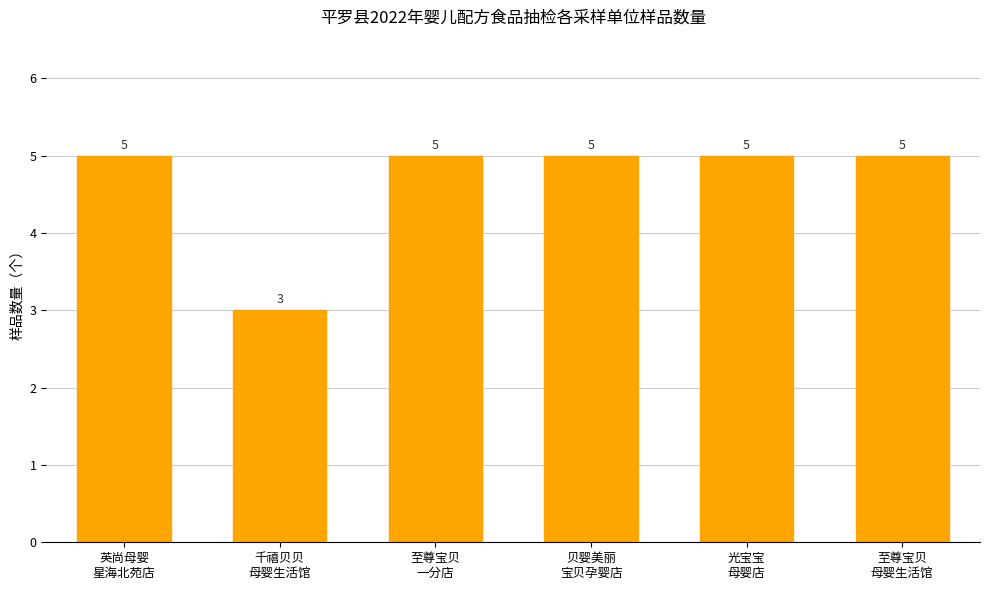

What is the approximate value at 千禧贝贝
母婴生活馆?

3